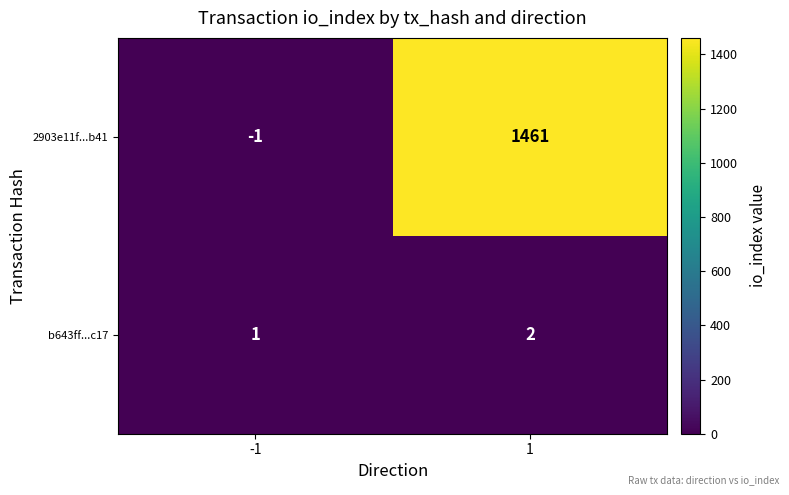

Between -1 and 1, which series saw the biggest shift?

2903e11f...b41